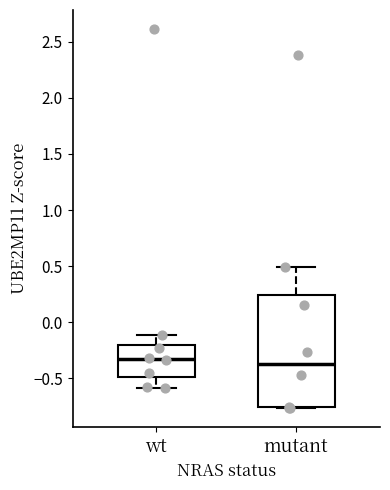

Comparing the boxes themselves (not the whiskers), which one is the tallest?

mutant